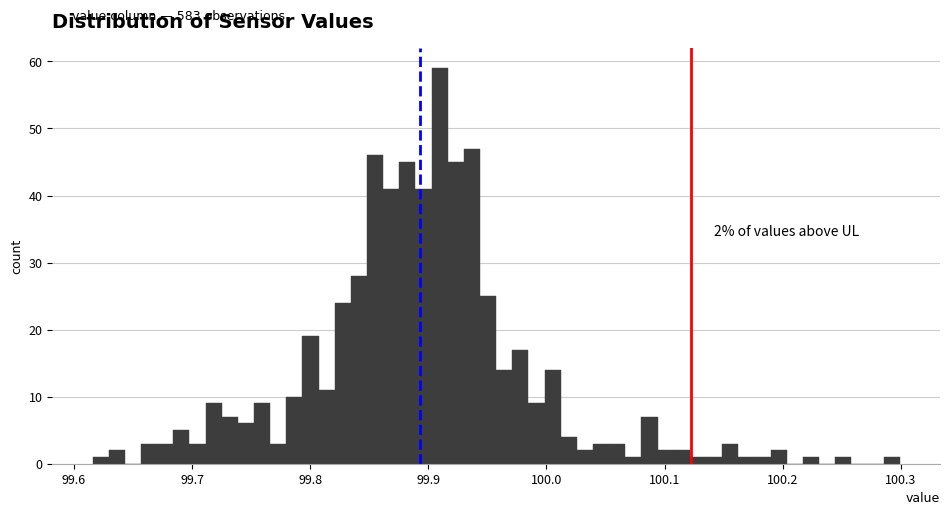

Around what value on the x-axis is the tallest bar? Give the approximate position of its centre, as read against the axis.

99.91